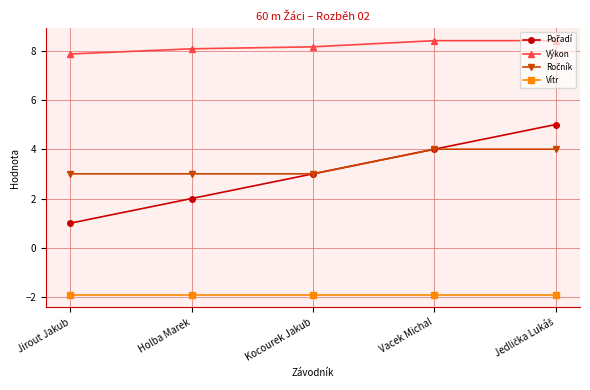

What is the lowest value of the Vítr series?

-1.9